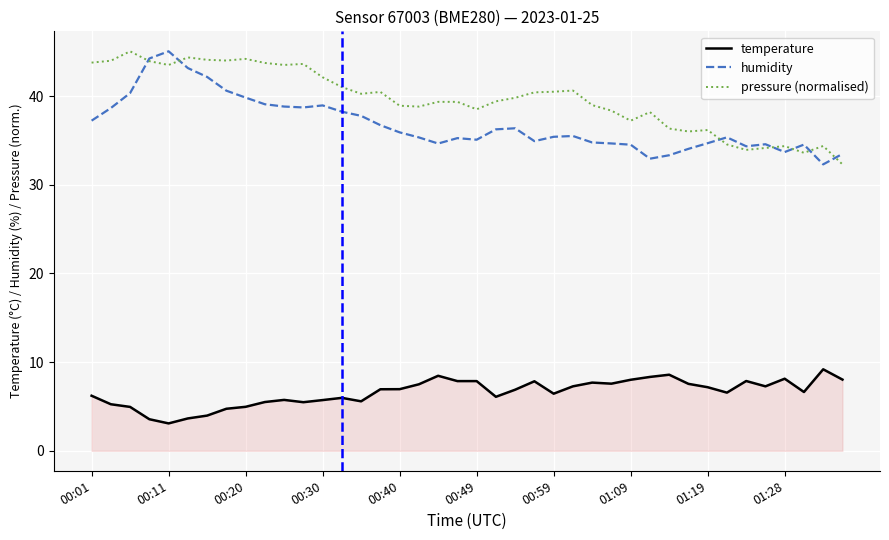

Which series has the largest total across all categories?

pressure (normalised)